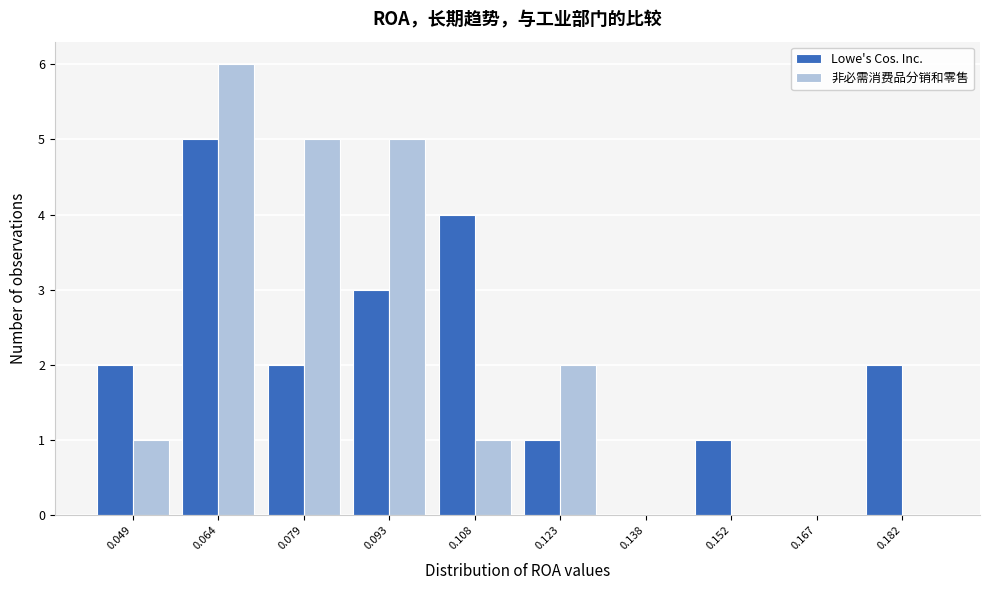

Reading left to right, transcribe this chart: for each range on the x-axis, give the height of each series' bar. Neither the bar edges nor the heights are printed on the chart, so give them approximately, as read against the axes.

0.042 to 0.056: Lowe's Cos. Inc.=2	非必需消费品分销和零售=1
0.056 to 0.072: Lowe's Cos. Inc.=5	非必需消费品分销和零售=6
0.072 to 0.086: Lowe's Cos. Inc.=2	非必需消费品分销和零售=5
0.086 to 0.100: Lowe's Cos. Inc.=3	非必需消费品分销和零售=5
0.100 to 0.116: Lowe's Cos. Inc.=4	非必需消费品分销和零售=1
0.116 to 0.130: Lowe's Cos. Inc.=1	非必需消费品分销和零售=2
0.130 to 0.144: Lowe's Cos. Inc.=0	非必需消费品分销和零售=0
0.144 to 0.160: Lowe's Cos. Inc.=1	非必需消费品分销和零售=0
0.160 to 0.174: Lowe's Cos. Inc.=0	非必需消费品分销和零售=0
0.174 to 0.190: Lowe's Cos. Inc.=2	非必需消费品分销和零售=0